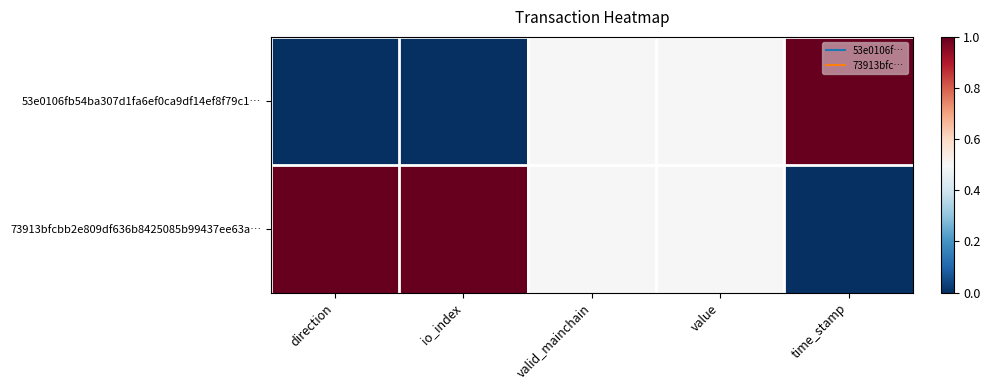

Which has a higher value, valid_mainchain or time_stamp?

time_stamp